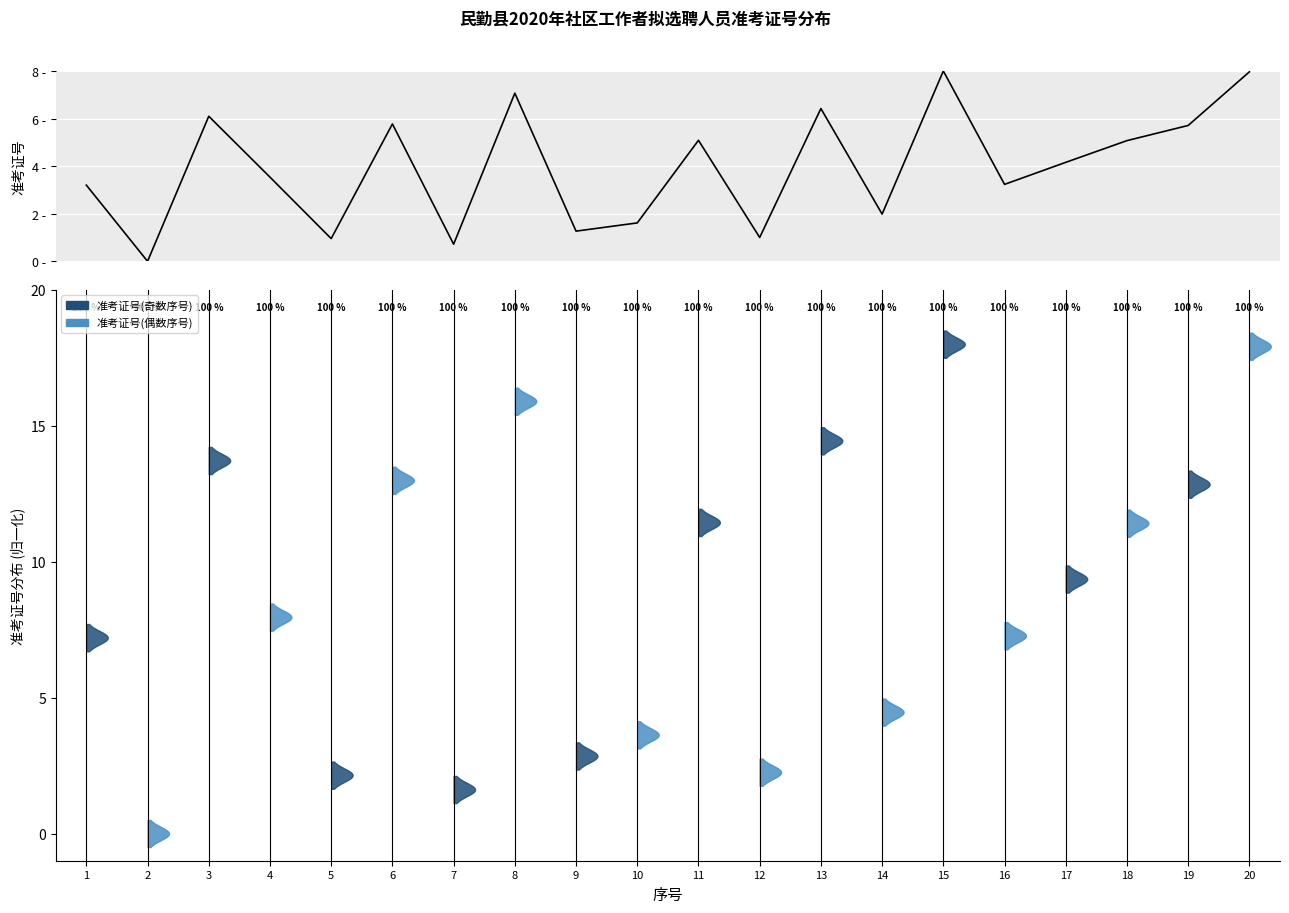

Which category has the lowest value across all series?

2